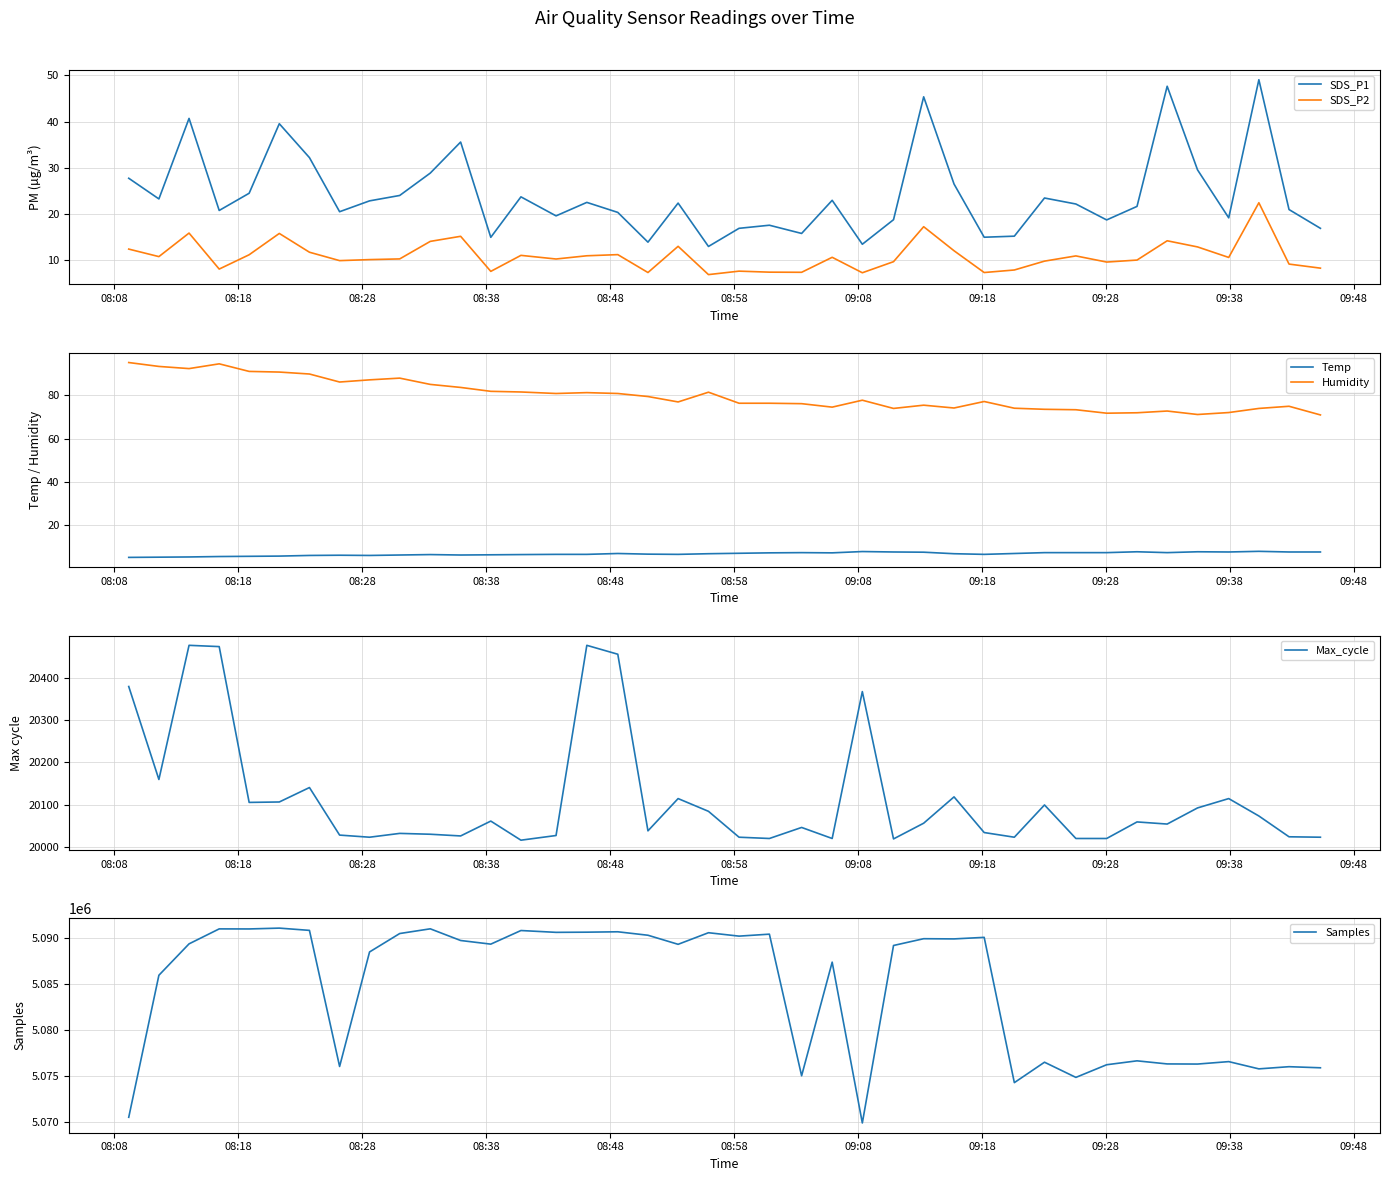

In SDS_P2, how many points are higher than both neighbors (excluding endpoints)?

12